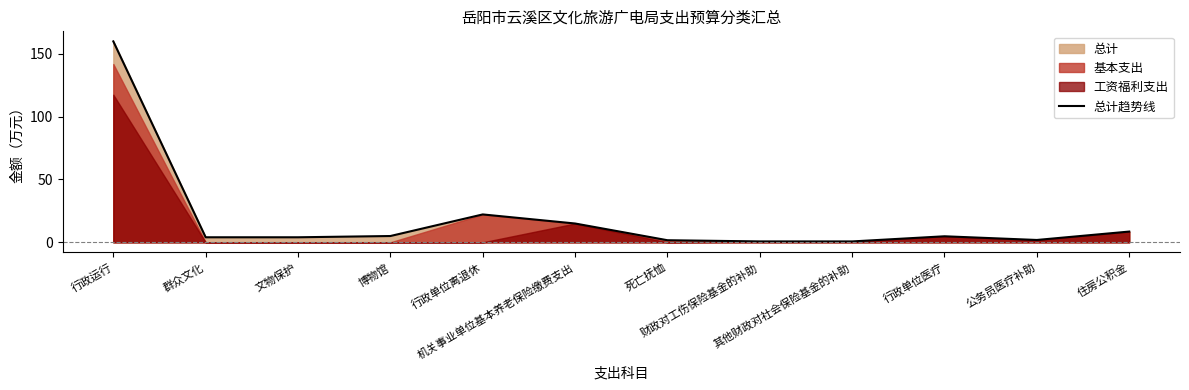

How many data points are less than 4?

4